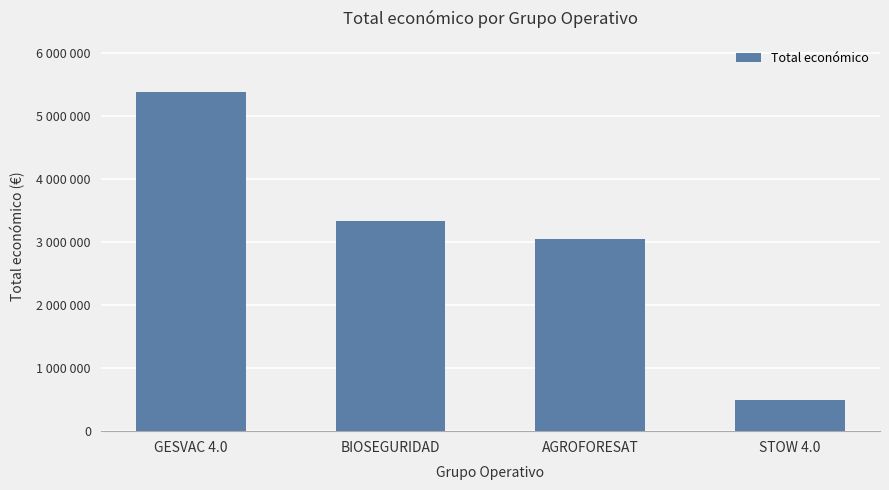

Approximately how many times larger is the value at STOW 4.0 compared to AGROFORESAT?

0.2